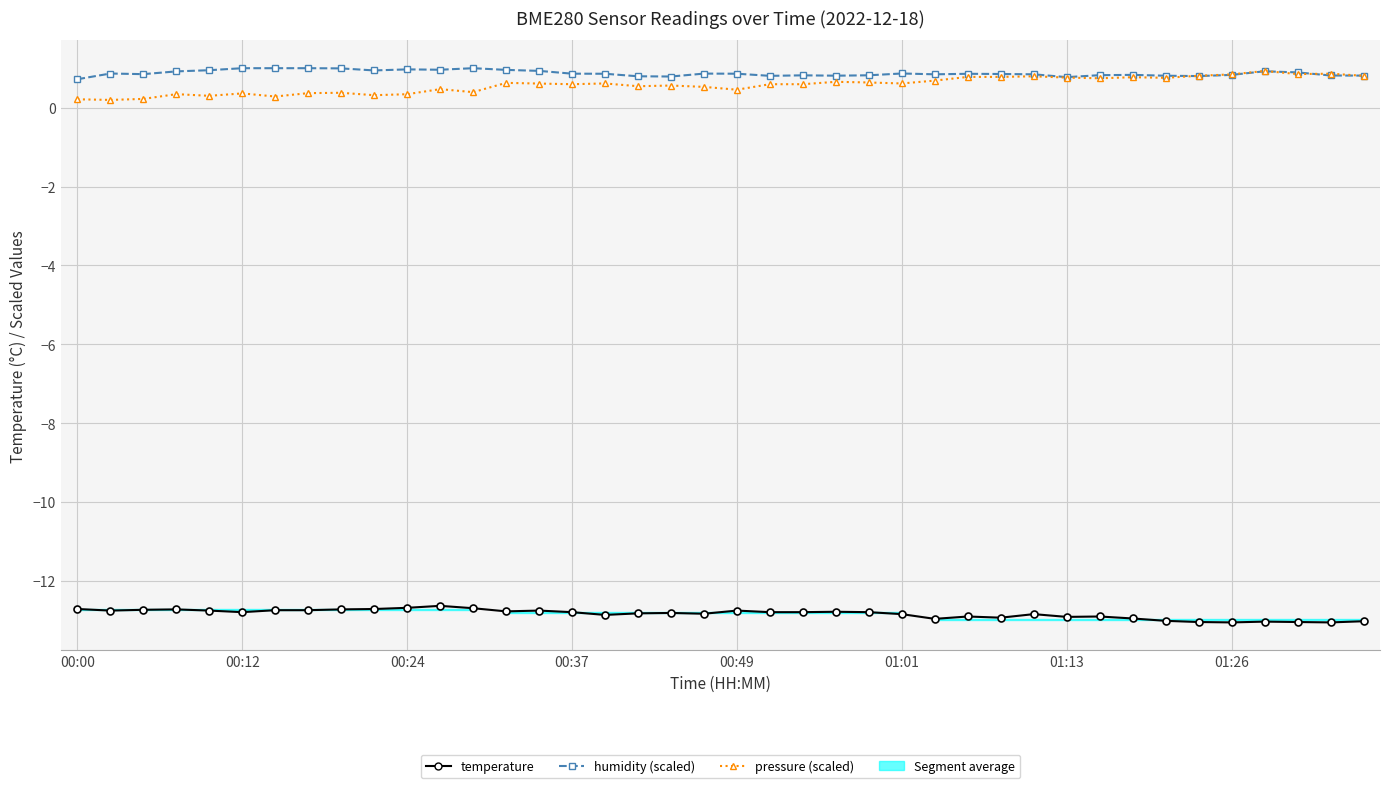

How many interior local peaks does the pressure (scaled) series have?

12